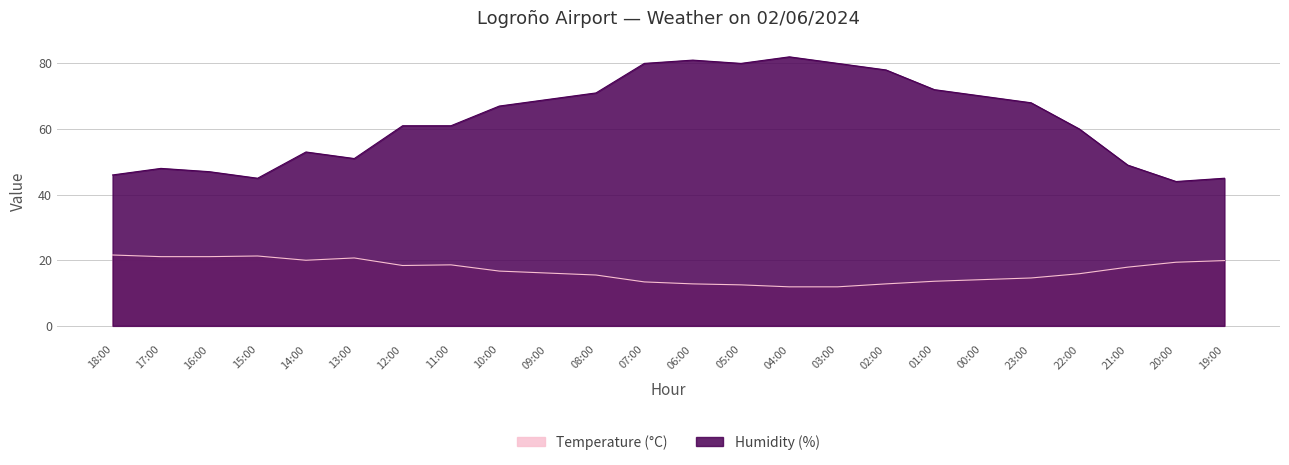

What is the average value of the Humidity (%) series?

62.8